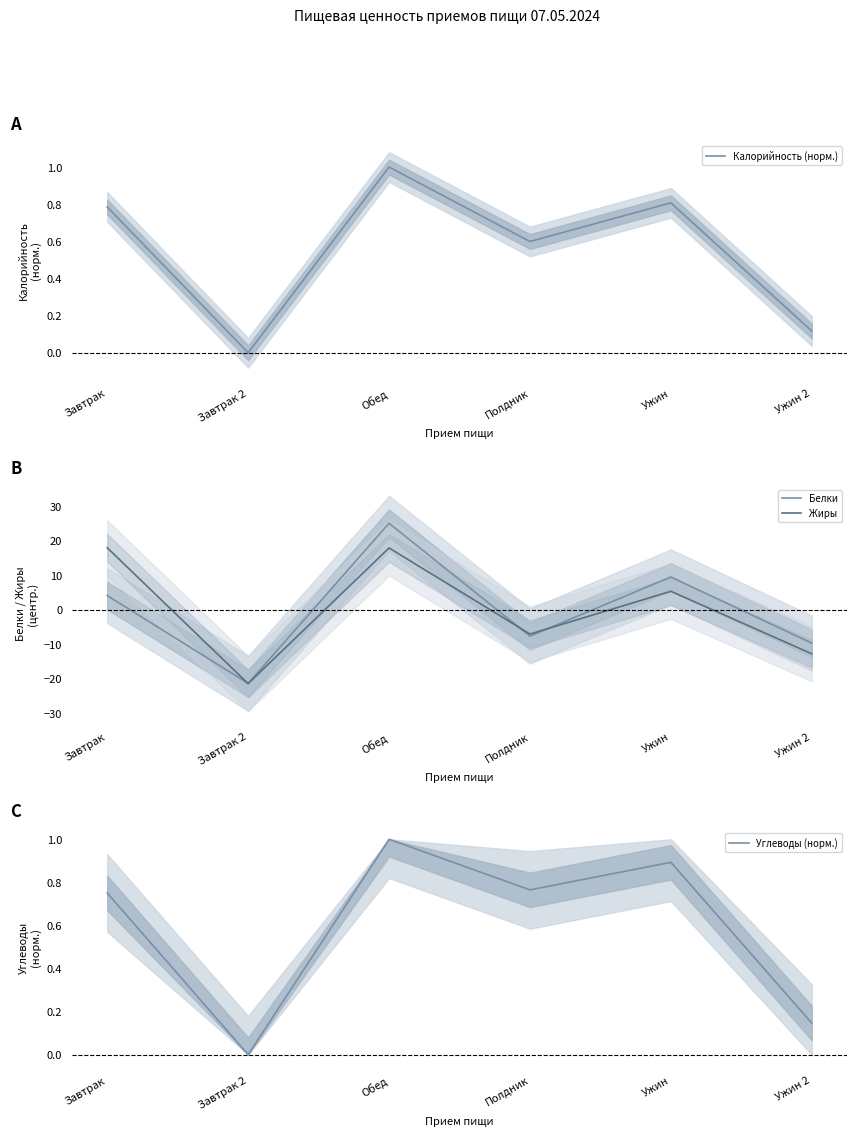

List the series in order of their peak value, highest first.

Белки, Жиры, Калорийность (норм.), Углеводы (норм.)